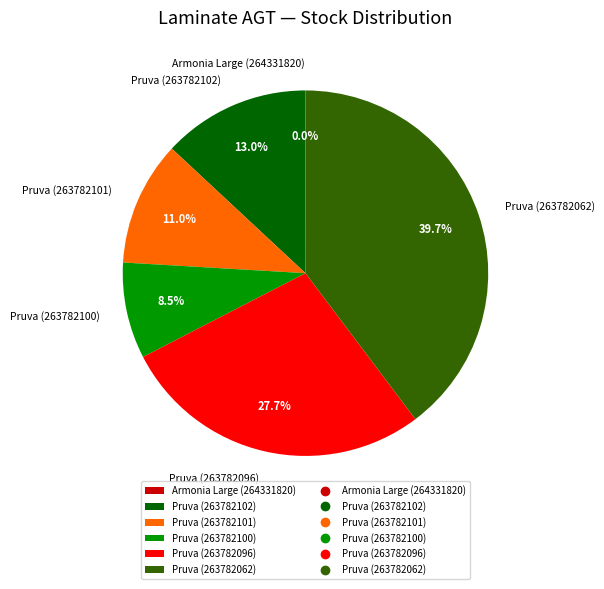

The Pruva (263782096) slice represents 37% of the pie. True or false?

False